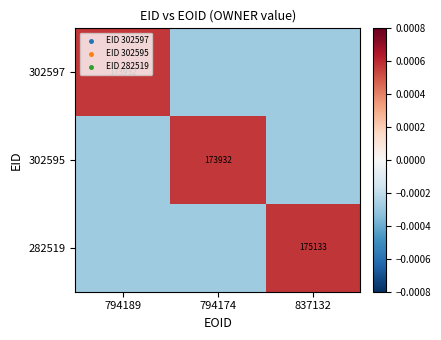

At which label is 302595 closest to 0?

794189